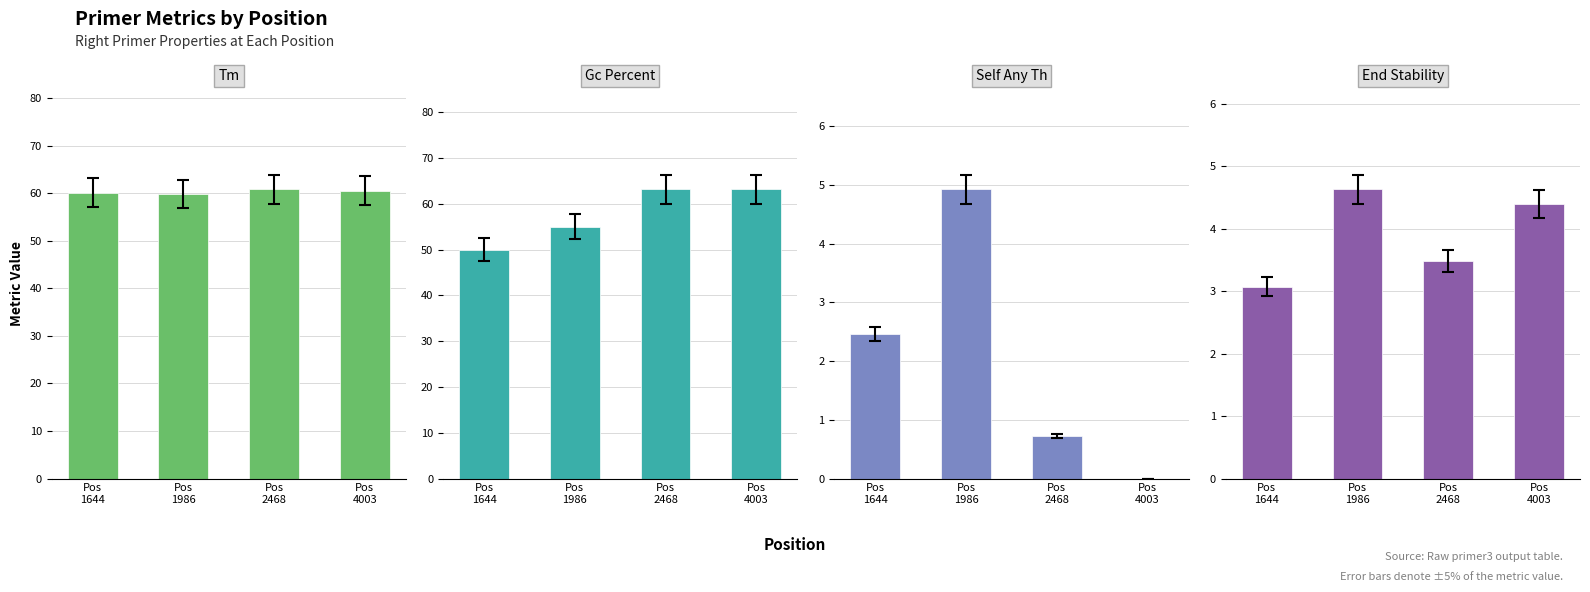

What is the difference between the PRIMER_RIGHT_0_END_STABILITY values at Pos
1986 and Pos
1644?

1.6